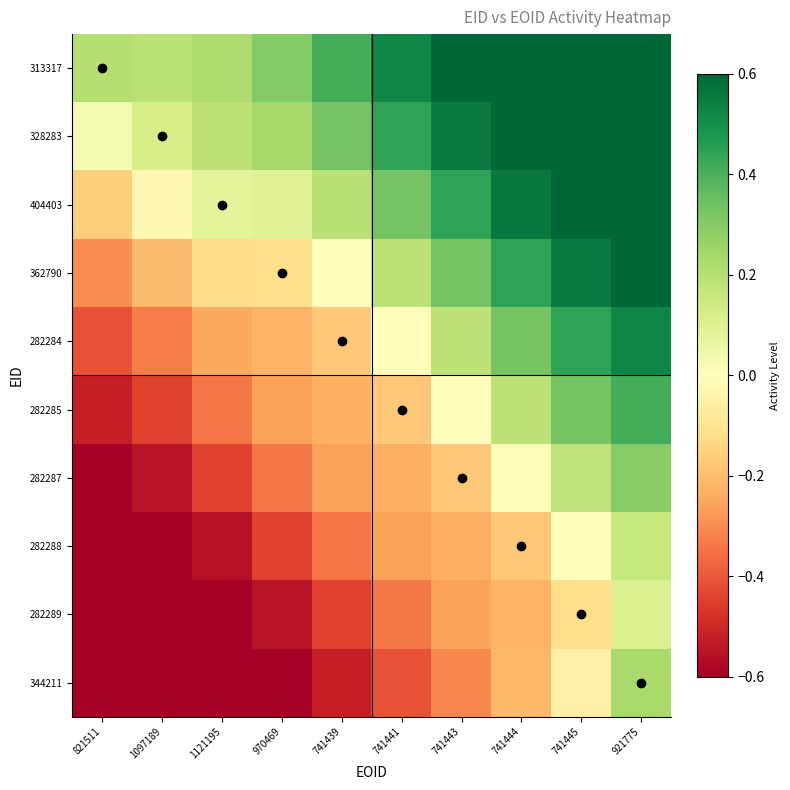

Reading right to left, extract all data points from this chart.

313317: 921775=0.9	741445=0.9	741444=0.7	741443=0.6	741441=0.5	741439=0.4	970469=0.3	1121195=0.2	1097189=0.2	821511=0.2
328283: 921775=0.9	741445=0.8	741444=0.7	741443=0.6	741441=0.4	741439=0.3	970469=0.2	1121195=0.2	1097189=0.1	821511=0.0
404403: 921775=0.7	741445=0.7	741444=0.6	741443=0.4	741441=0.3	741439=0.2	970469=0.1	1121195=0.1	1097189=-0.0	821511=-0.2
362790: 921775=0.6	741445=0.6	741444=0.4	741443=0.3	741441=0.2	741439=0.0	970469=-0.1	1121195=-0.1	1097189=-0.2	821511=-0.3
282284: 921775=0.5	741445=0.4	741444=0.3	741443=0.2	741441=-0.0	741439=-0.2	970469=-0.2	1121195=-0.2	1097189=-0.3	821511=-0.4
282285: 921775=0.4	741445=0.3	741444=0.2	741443=-0.0	741441=-0.2	741439=-0.2	970469=-0.3	1121195=-0.3	1097189=-0.4	821511=-0.5
282287: 921775=0.3	741445=0.2	741444=-0.0	741443=-0.2	741441=-0.2	741439=-0.3	970469=-0.3	1121195=-0.4	1097189=-0.6	821511=-0.6
282288: 921775=0.2	741445=-0.0	741444=-0.2	741443=-0.2	741441=-0.3	741439=-0.3	970469=-0.4	1121195=-0.6	1097189=-0.7	821511=-0.7
282289: 921775=0.1	741445=-0.1	741444=-0.2	741443=-0.3	741441=-0.3	741439=-0.4	970469=-0.6	1121195=-0.7	1097189=-0.8	821511=-0.9
344211: 921775=0.2	741445=-0.1	741444=-0.2	741443=-0.3	741441=-0.4	741439=-0.5	970469=-0.6	1121195=-0.7	1097189=-0.9	821511=-0.9